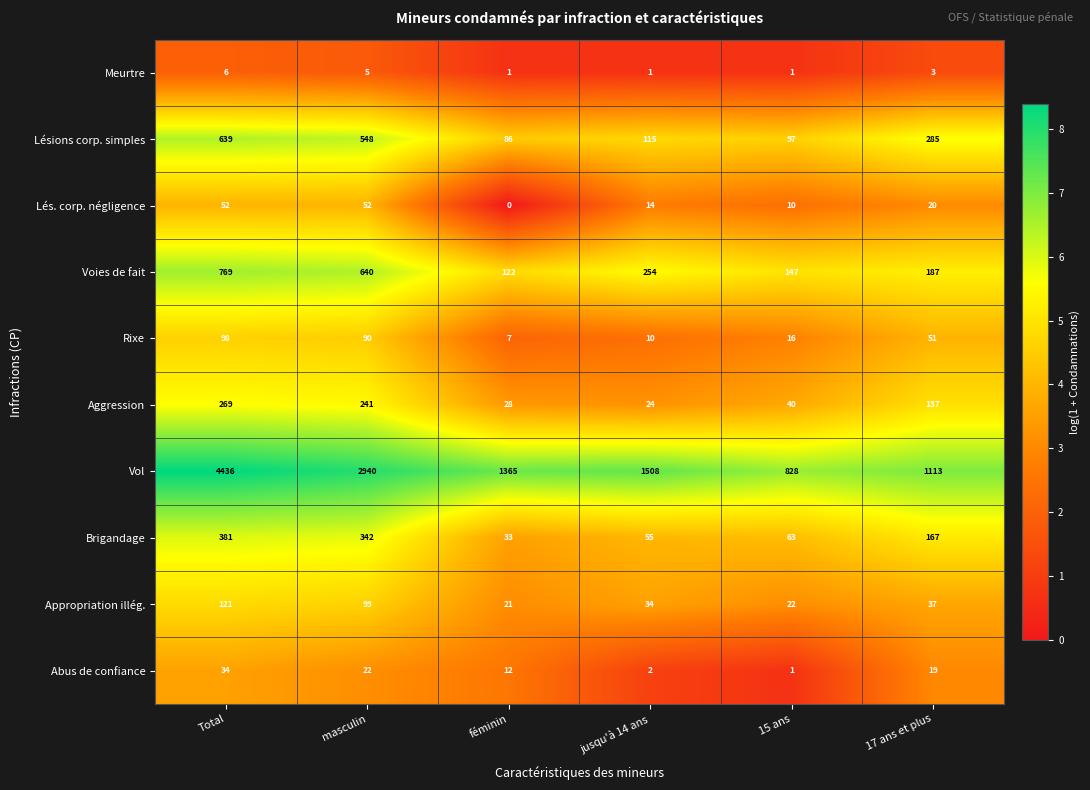

Read the Aggression value at masculin.

241